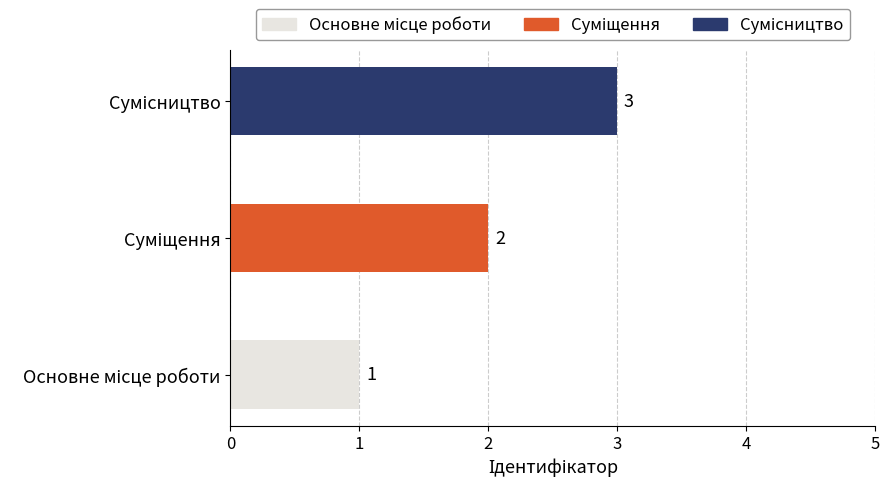

List the labels in order of value, smallest first.

Основне місце роботи, Суміщення, Сумісництво